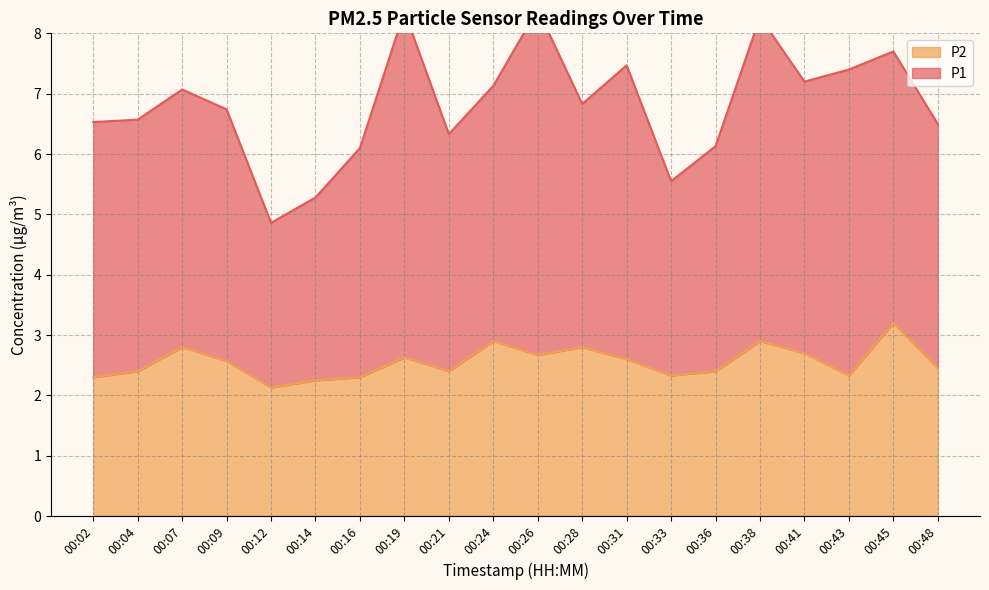

What is the difference between the maximum and minimum values?

1.1